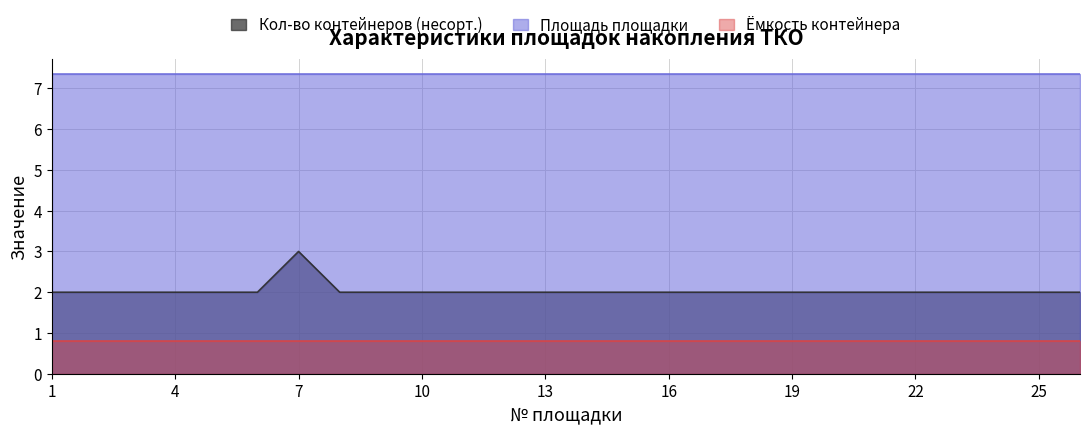

What is the sum of the Площадь площадки values at 25 and 13?

14.7